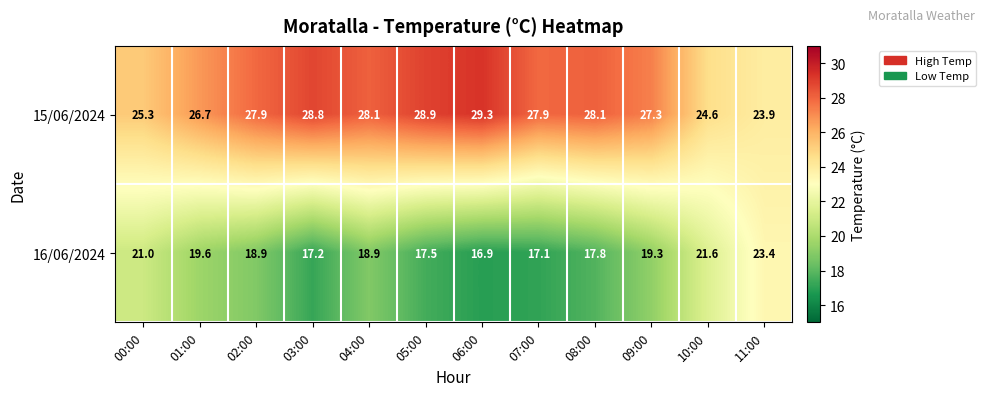

At which category does the chart reach its minimum across all series?

06:00